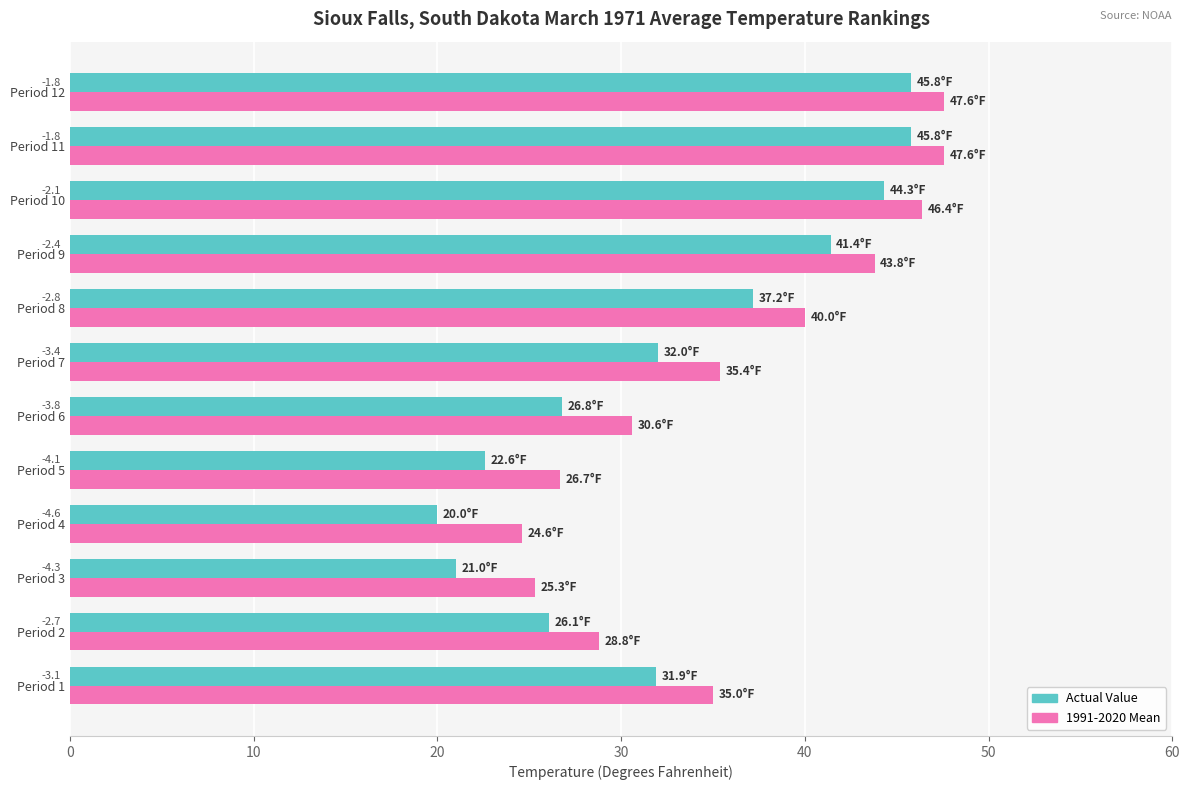

What is the minimum value shown in the chart?

20.0